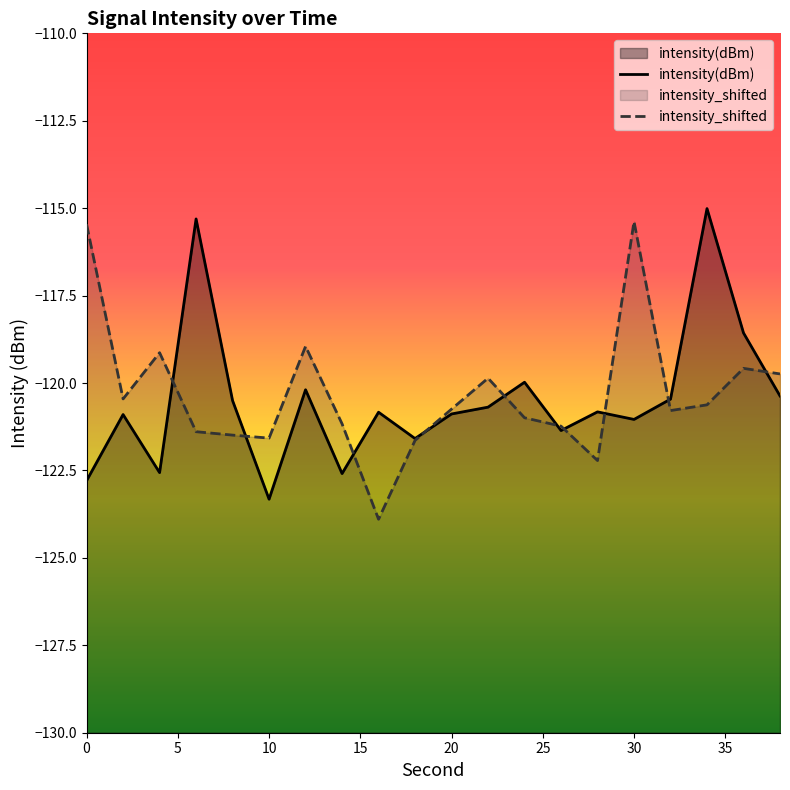

What is the sum of the intensity(dBm) values at 14 and 2?

-243.5